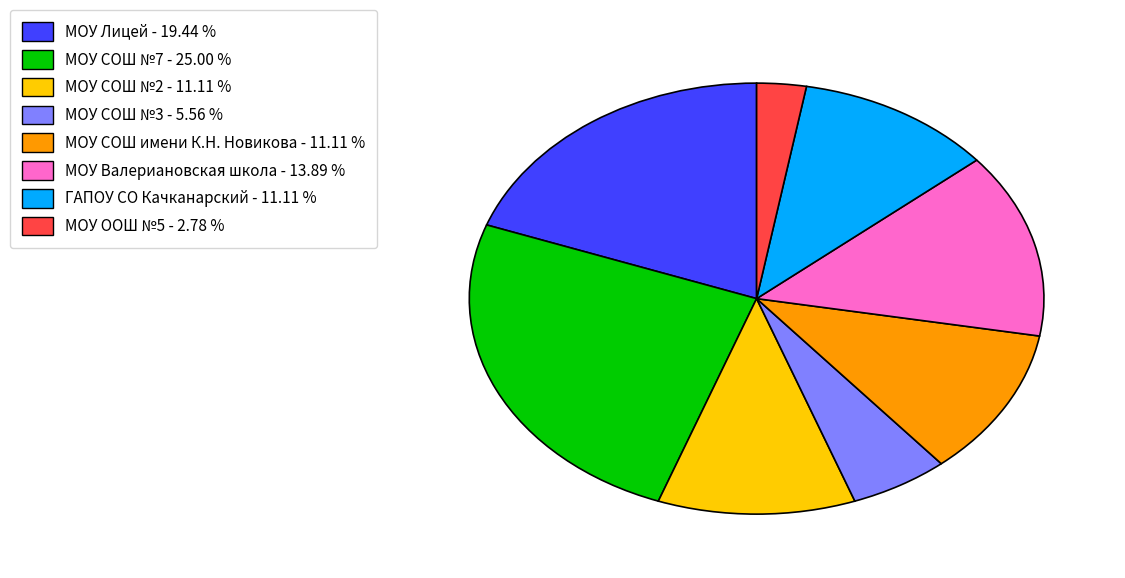

Which slice is the largest?

МОУ СОШ №7